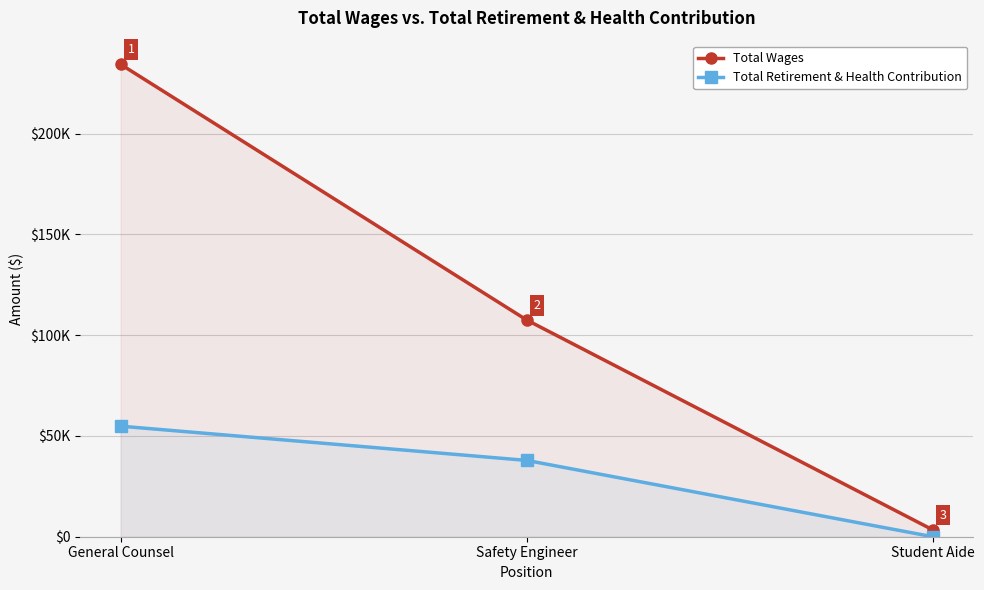

Reading left to right, transcribe all the data shown in this chart.

Total Wages: 234418	107552	3420
Total Retirement & Health Contribution: 54860	37870	0